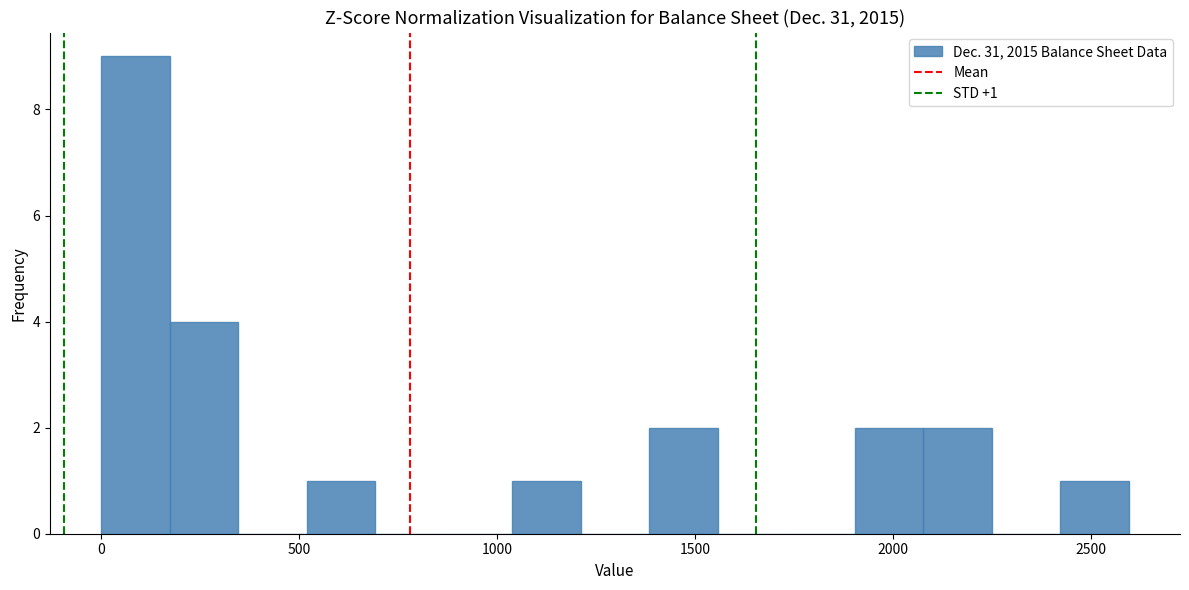

Read against the x-axis, roughly where is the centre of the tallest bar?

100